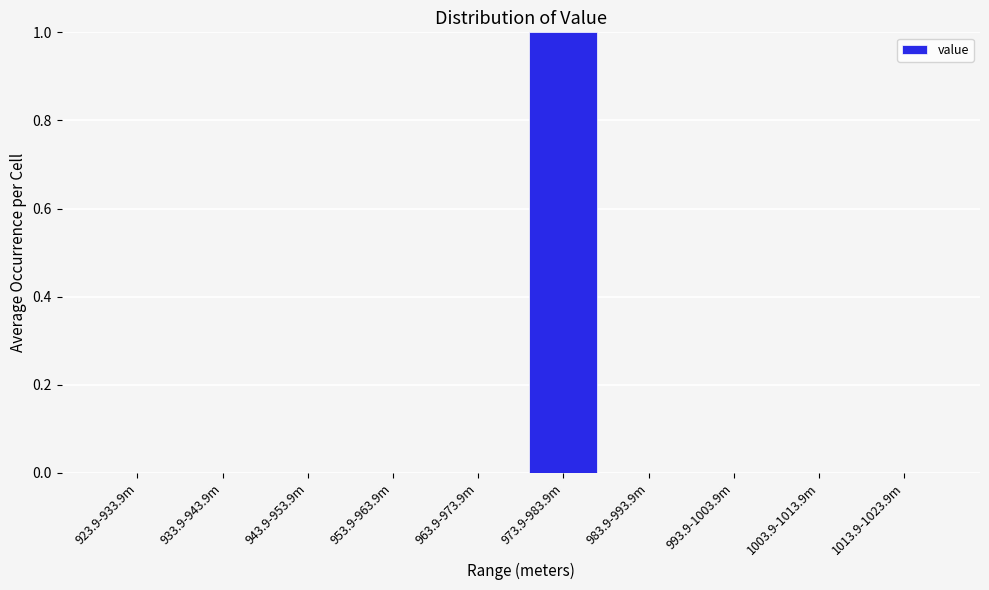

Reading left to right, list all the values displayed in this chart.

923.9-933.9m=0	933.9-943.9m=0	943.9-953.9m=0	953.9-963.9m=0	963.9-973.9m=0	973.9-983.9m=1	983.9-993.9m=0	993.9-1003.9m=0	1003.9-1013.9m=0	1013.9-1023.9m=0